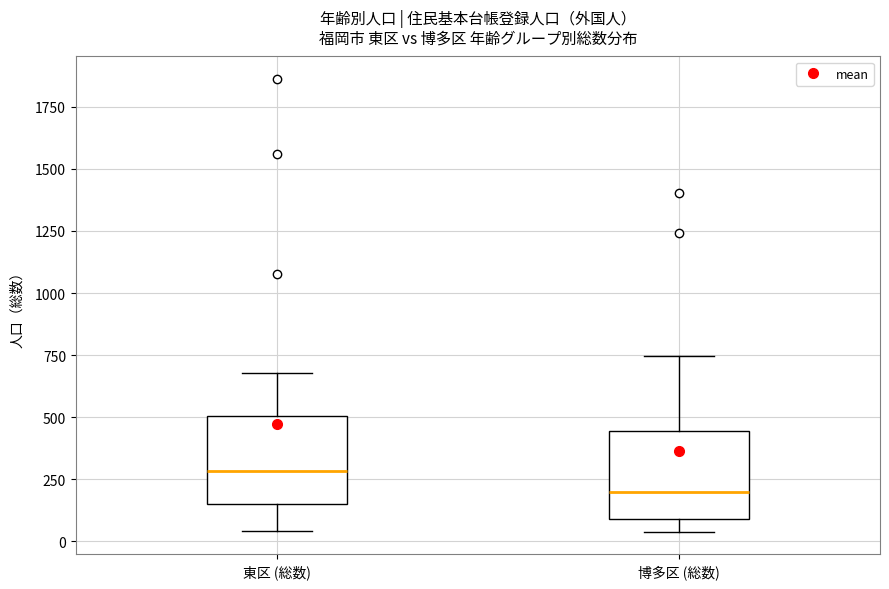

Reading left to right, read every box against the y-axis: the position of its median line, the range the box covers, and the ends of its whiskers. The values are not printed on the chart, so give them approximately, as read against the axis.

東区 (総数): median 300, box 150 to 500, whiskers 50 to 700
博多区 (総数): median 200, box 100 to 450, whiskers 50 to 750